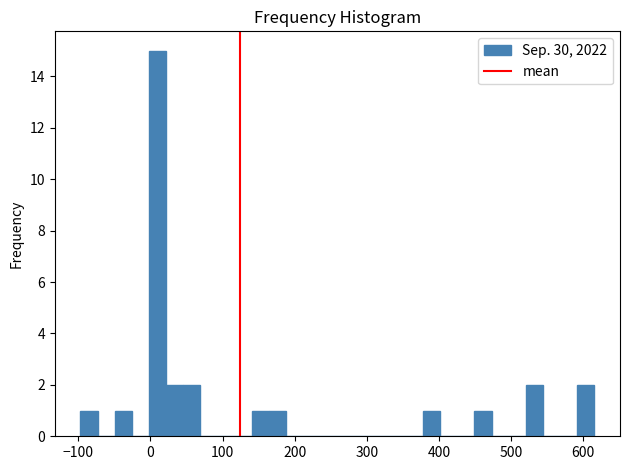

Read against the x-axis, roughly where is the centre of the tallest bar?

10